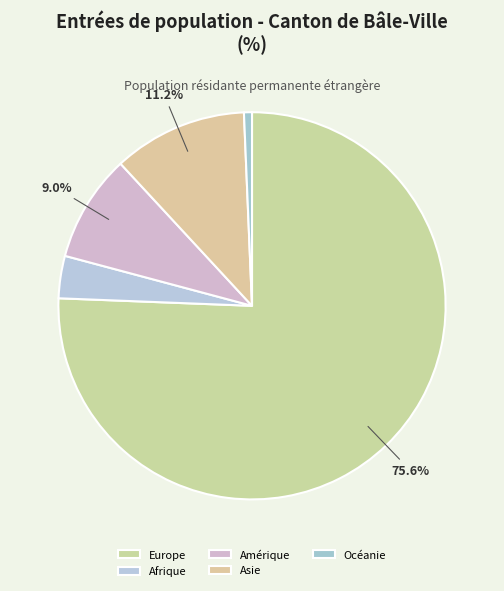

Which category accounts for the majority?

Europe